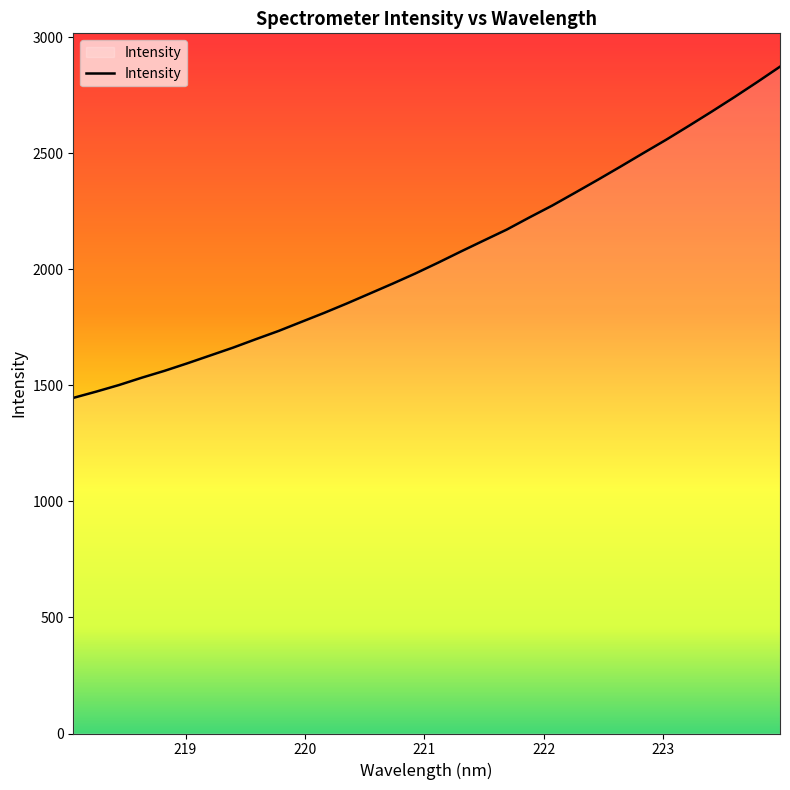

Does the chart display data point markers on the line(s)?

No